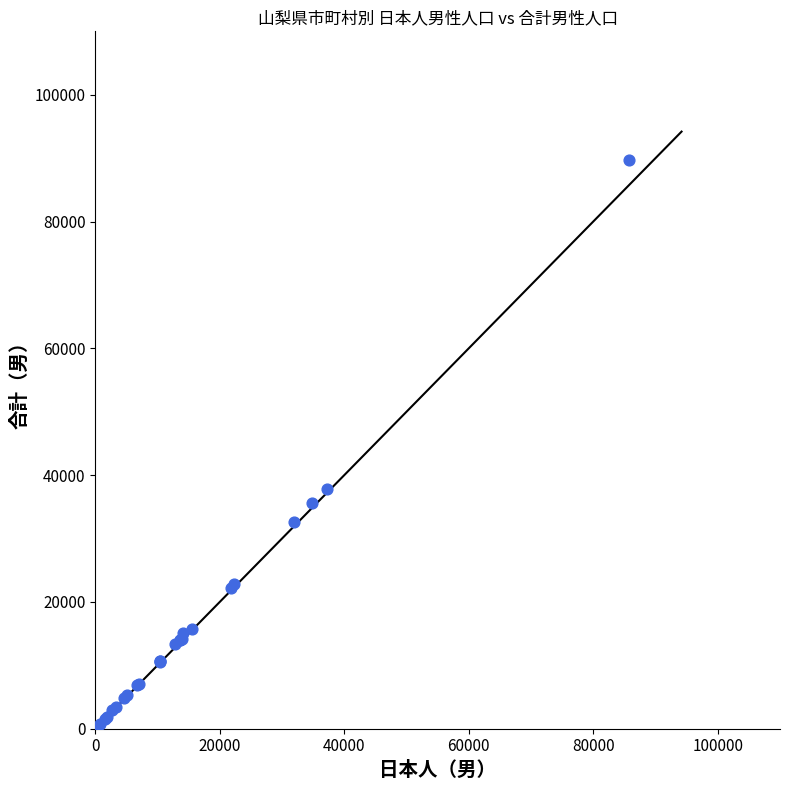

What Y value in the scatter plot is closest to 44982?

37862